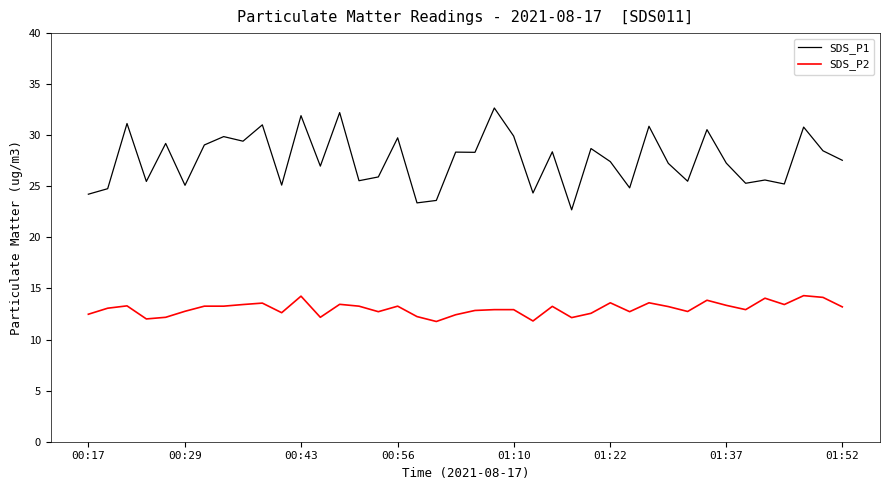

How many categories are shown in the chart?

40